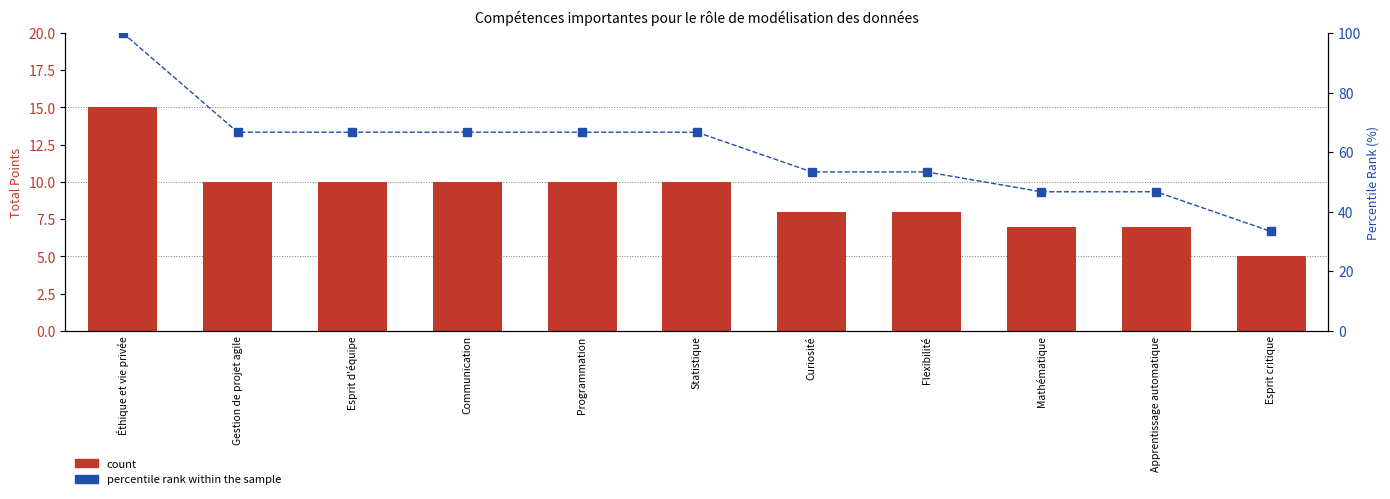

How many values in the percentile rank within the sample series are below 66?

5